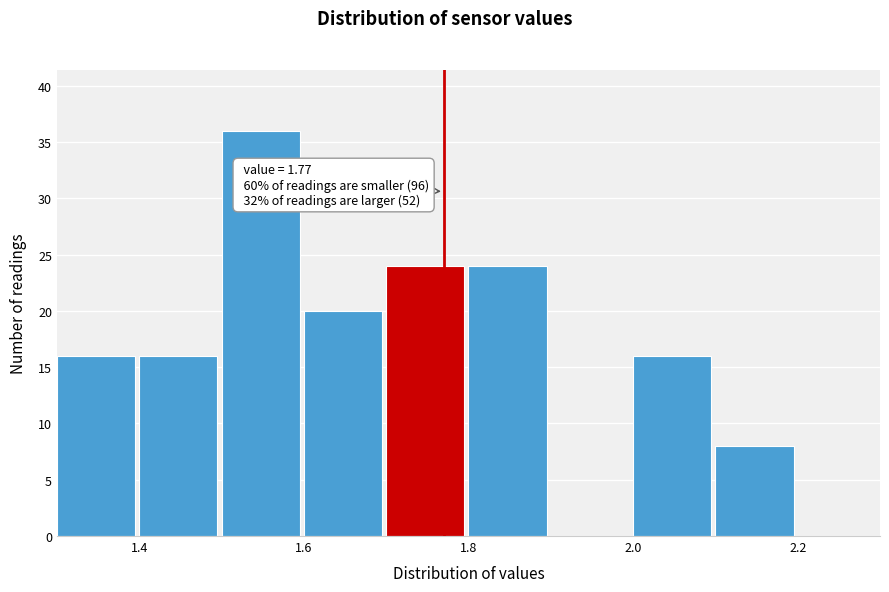

Over which range of the x-axis is the bar tallest?

1.5 to 1.6